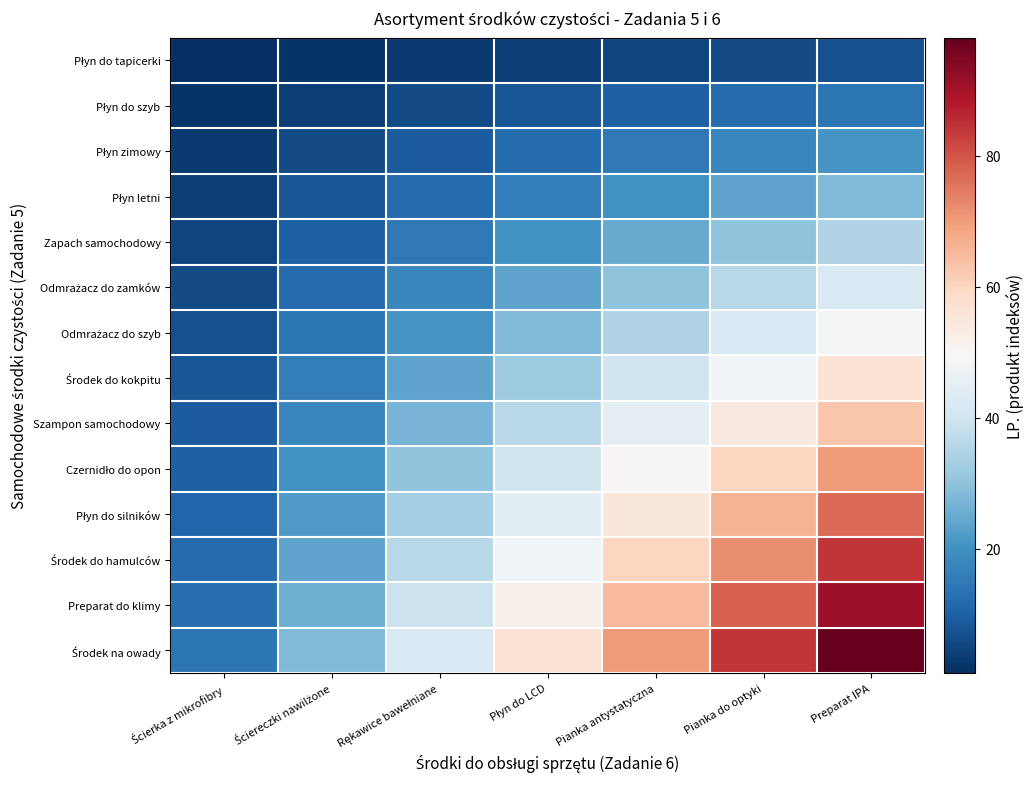

What is the smallest value displayed?

1